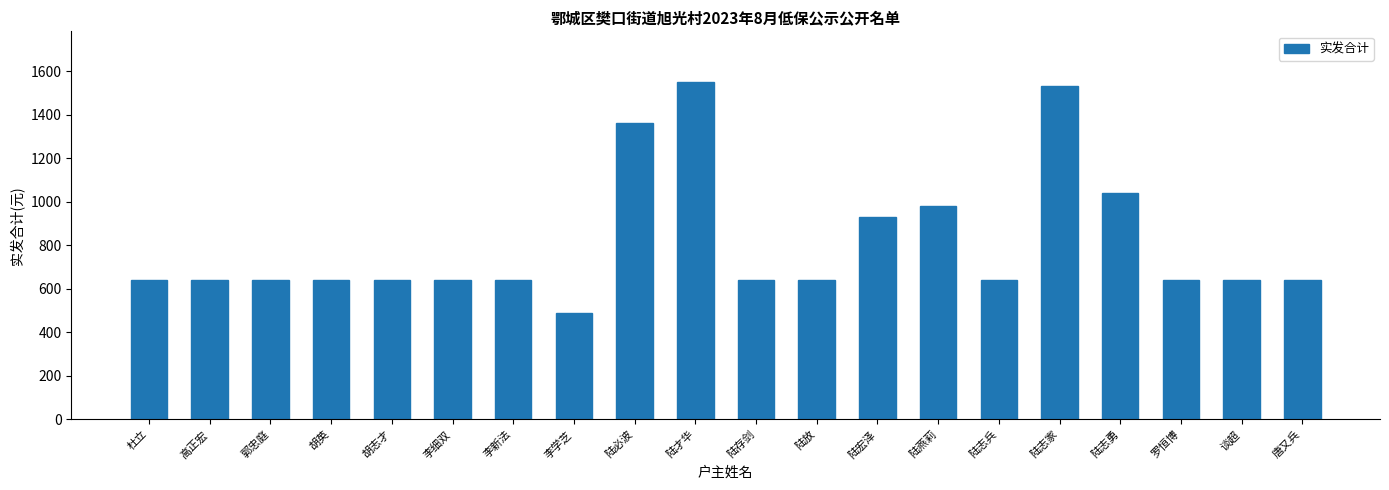

Which category has the highest value across all series?

陆才华